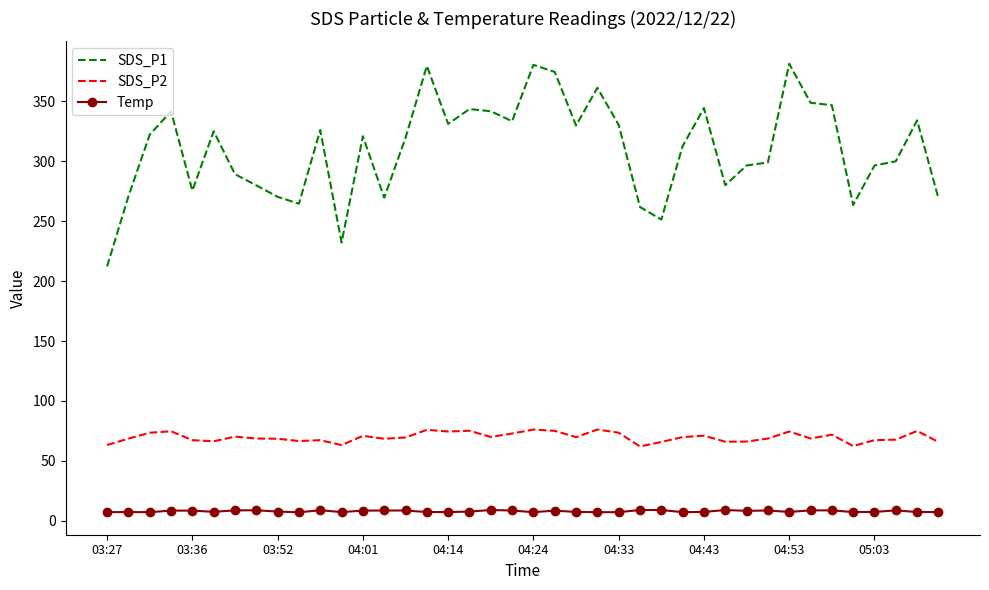

List the series in order of their overall mean, lowest first.

Temp, SDS_P2, SDS_P1